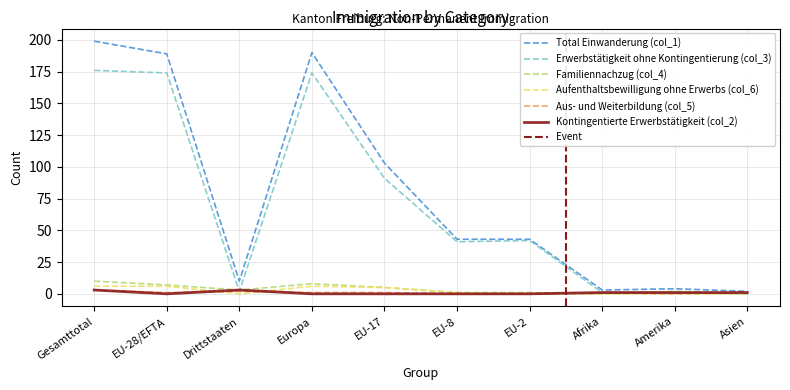

Reading left to right, list all the values displayed in this chart.

Total Einwanderung (col_1): 199	189	10	190	103	43	43	3	4	2
Erwerbstätigkeit ohne Kontingentierung (col_3): 176	174	2	174	91	41	42	1	1	0
Familiennachzug (col_4): 10	7	3	8	5	1	1	0	2	0
Aufenthaltsbewilligung ohne Erwerbs (col_6): 6	6	0	6	5	1	0	0	0	0
Aus- und Weiterbildung (col_5): 3	1	2	1	1	0	0	1	0	1
Kontingentierte Erwerbstätigkeit (col_2): 3	0	3	0	0	0	0	1	1	1